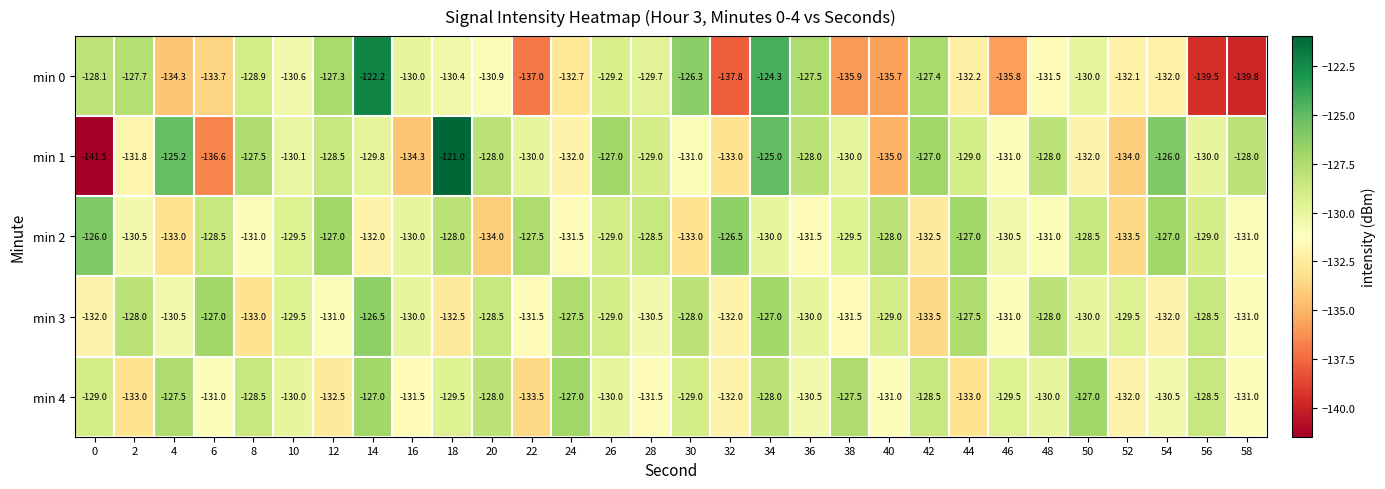

What is the total value across all series at 54?

-647.5